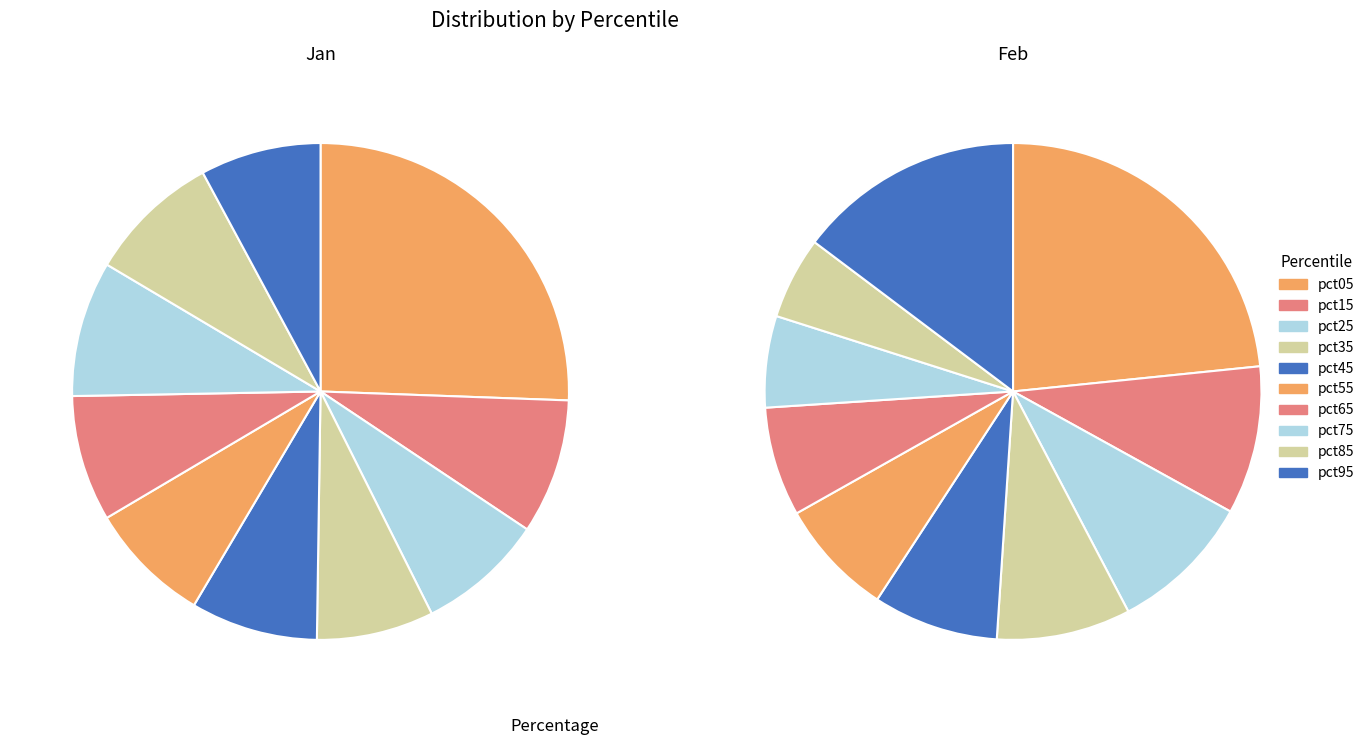

Rank the series by their average value, from lowest to highest.

Feb, Jan